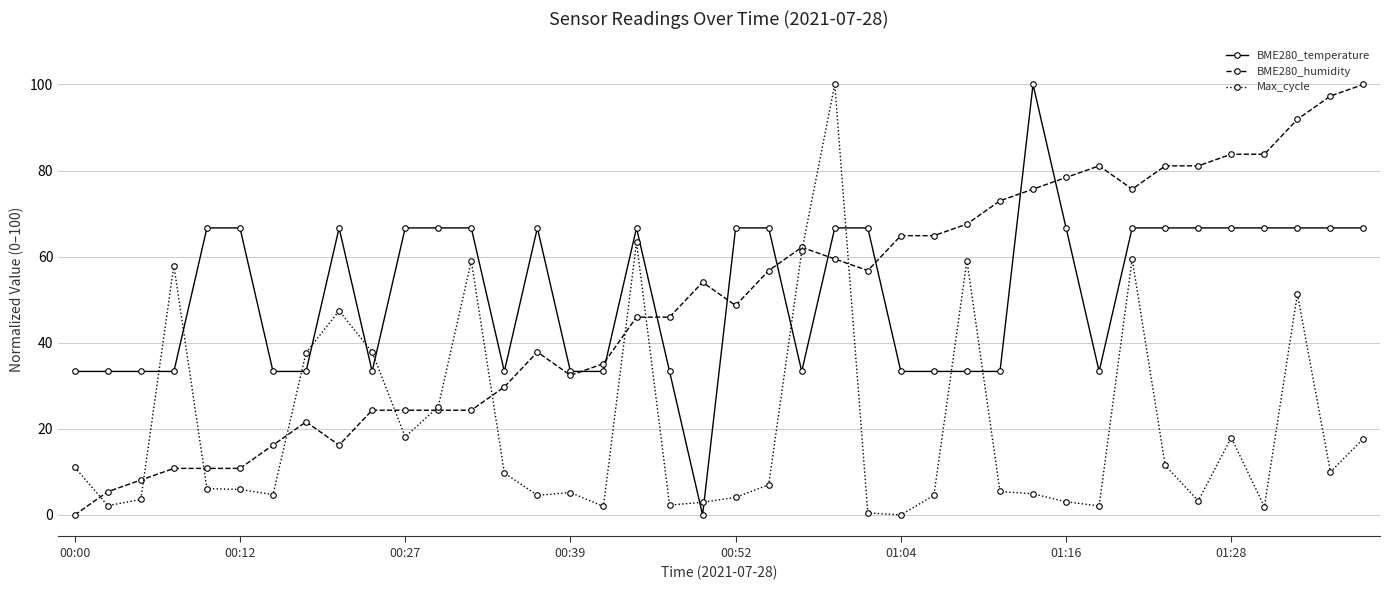

What is the greatest value displayed?

100.0